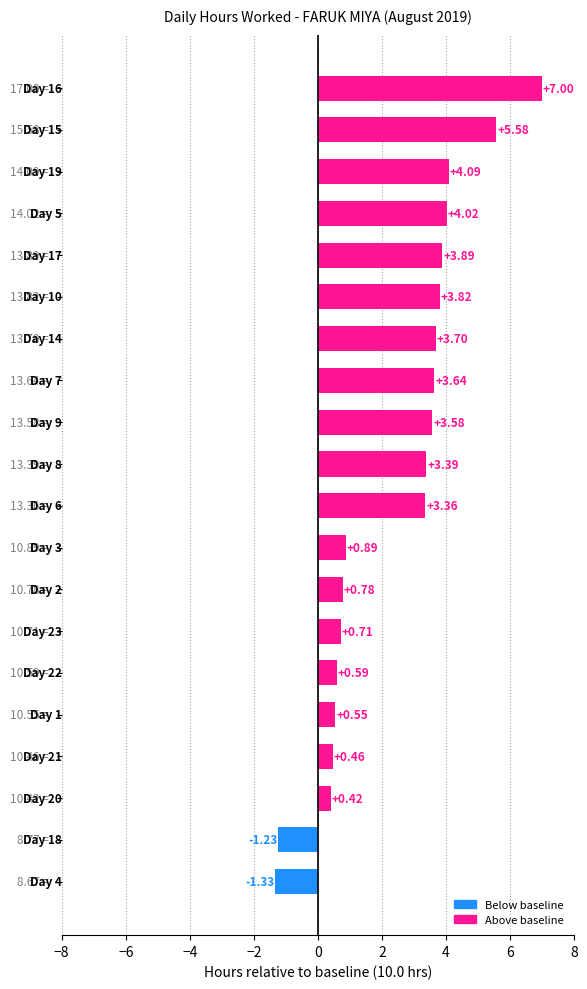

What is the difference between the second highest and minimum values?

6.9